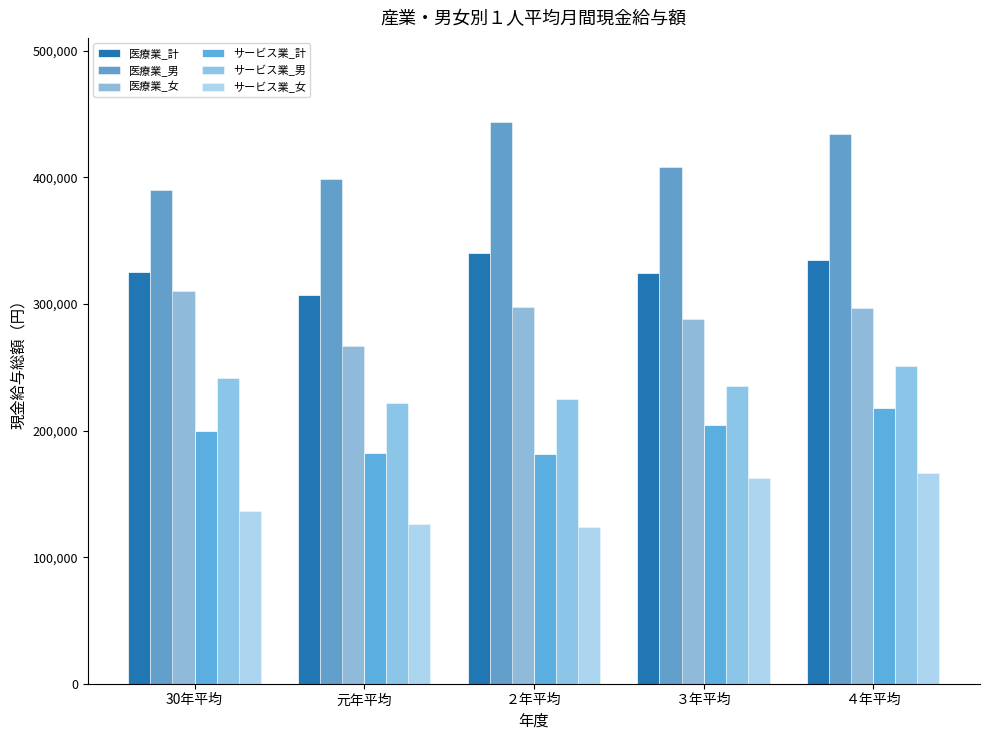

Does the chart contain stacked bars?

No